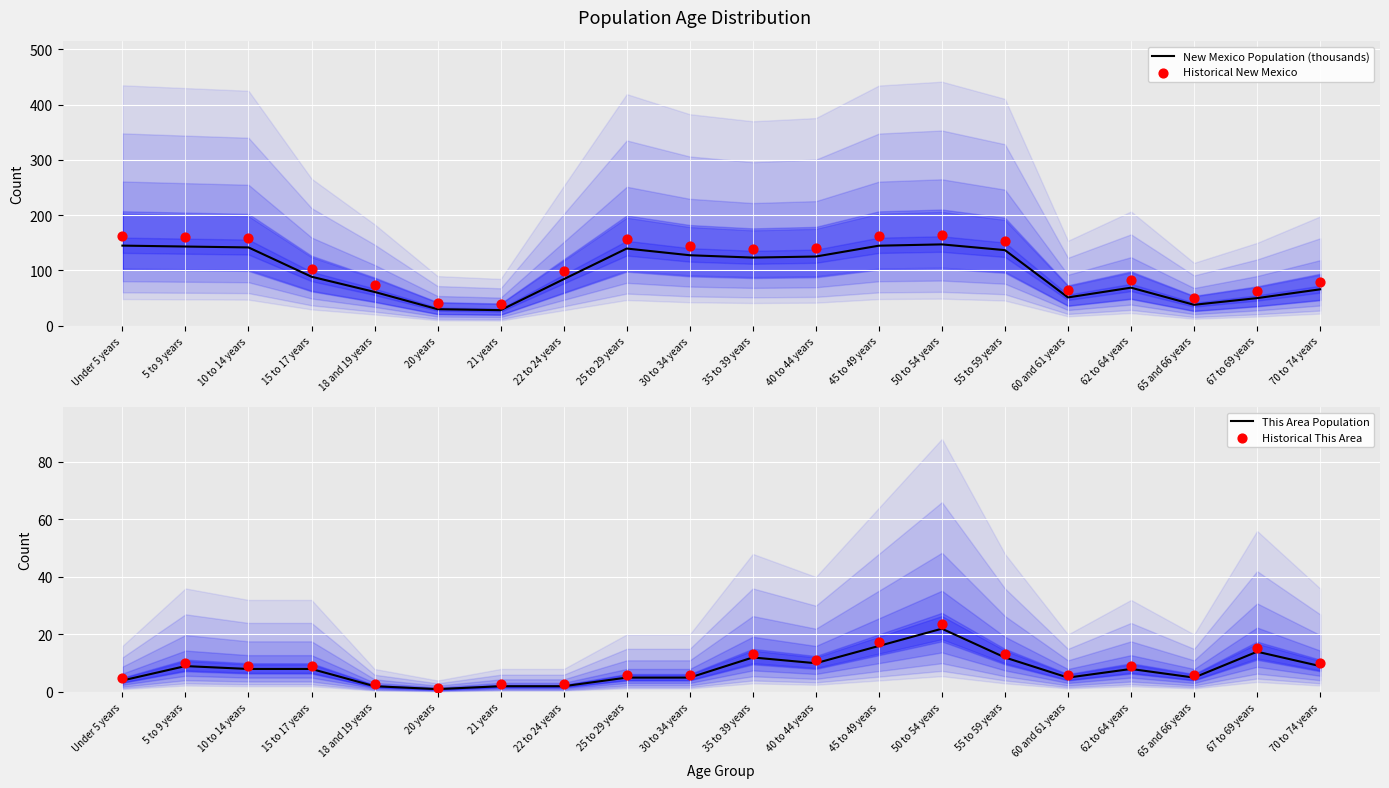

What is the total value across all series at 18 and 19 years?

140.0